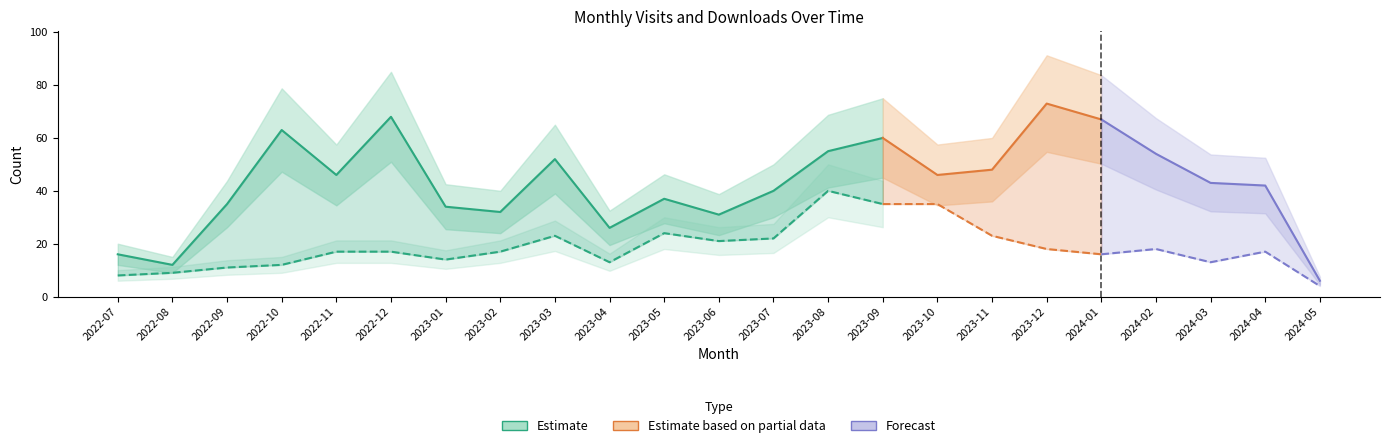

How many values in the monthly_visit series exceed 43?

11